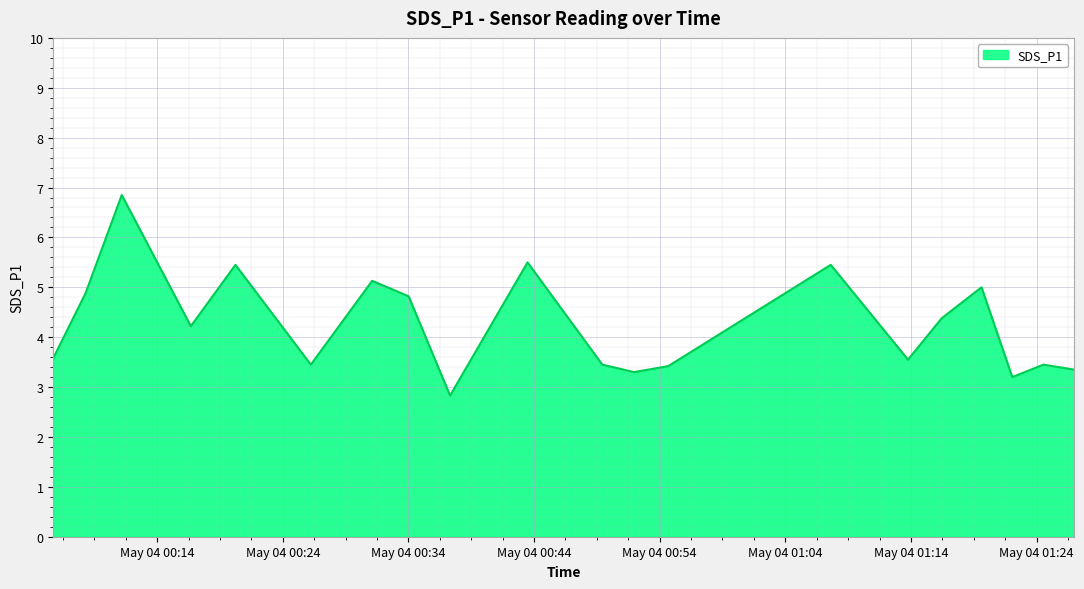

What is the smallest value displayed?

2.8